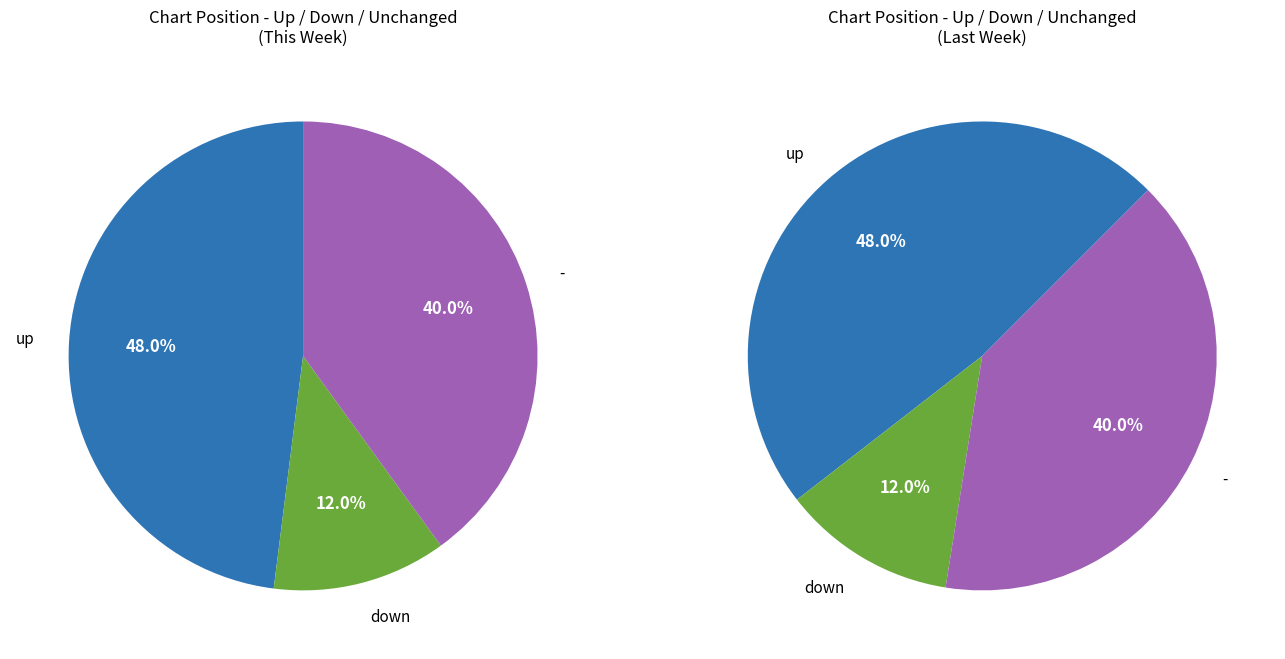

Count the number of slices in the pie.

3